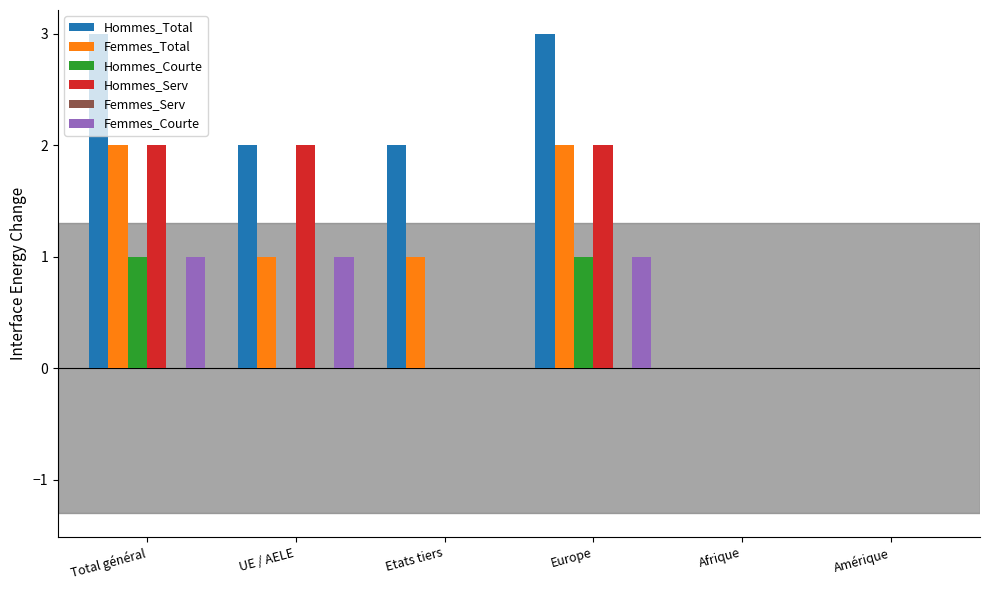

What is the greatest value displayed?

3